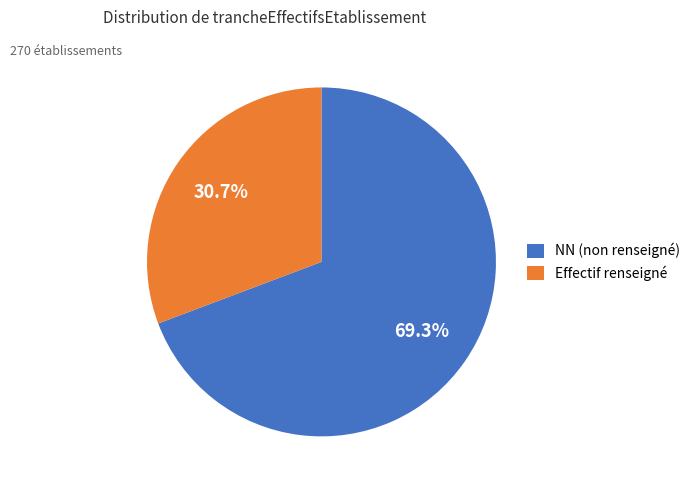

Count the number of slices in the pie.

2